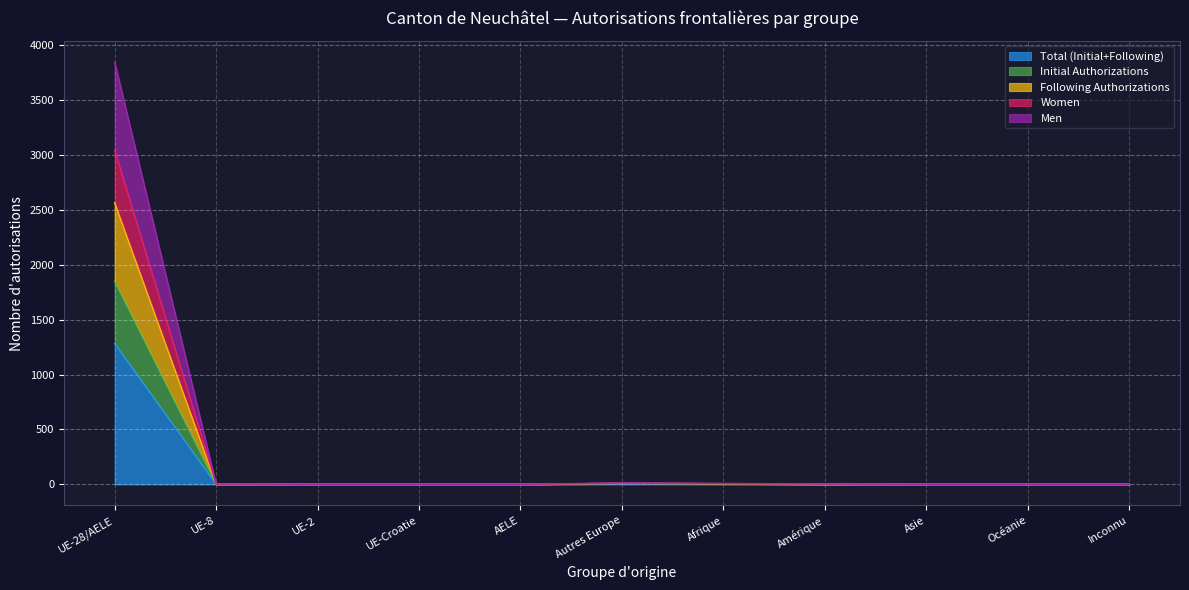

True or false: Total (Initial+Following) has a value of 0 at Asie.

True